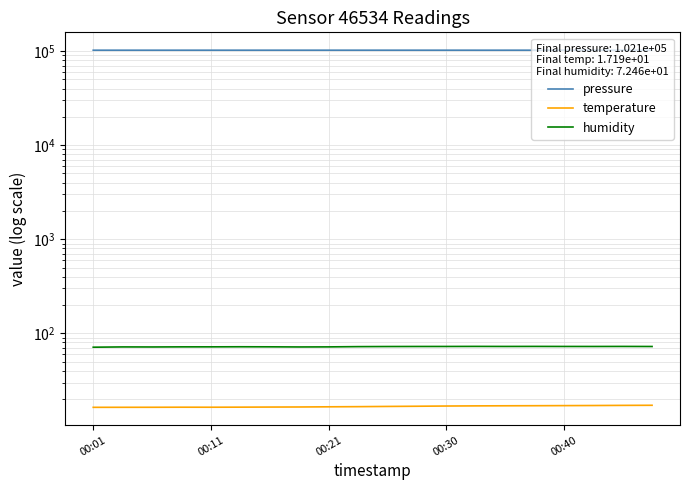

At which label is temperature closest to 16?

00:01